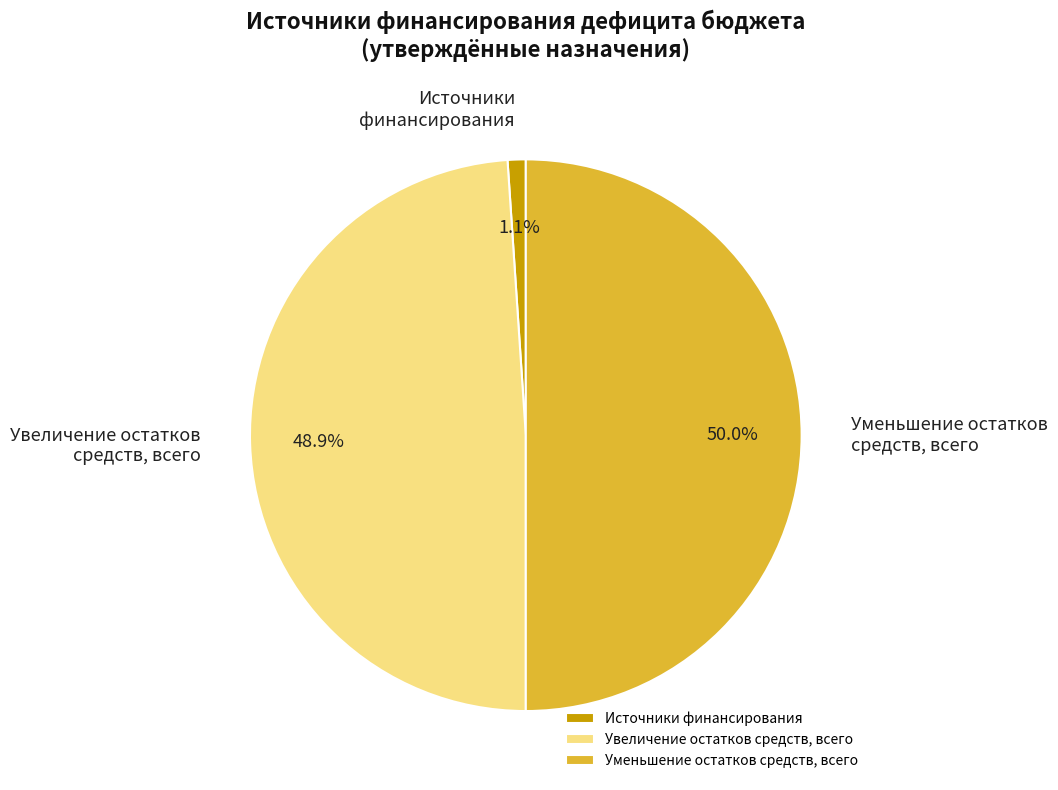

To the nearest percent, what is the difference between the largest and smallest slice percentages?

49%